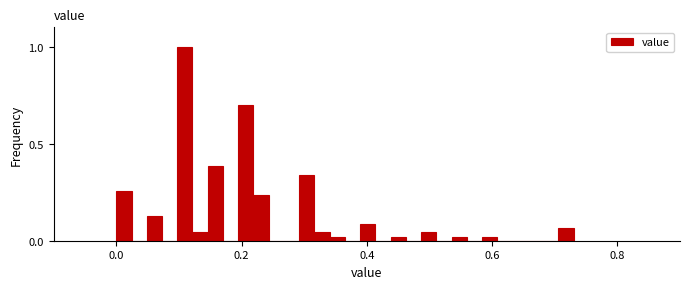

Around what value on the x-axis is the tallest bar? Give the approximate position of its centre, as read against the axis.

0.10